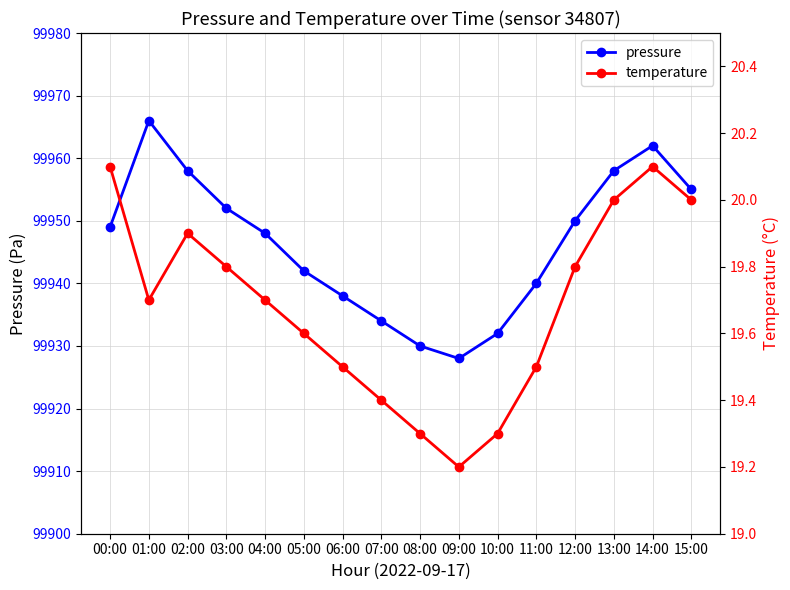

What is the sum of the temperature values at 14:00 and 12:00?

39.9